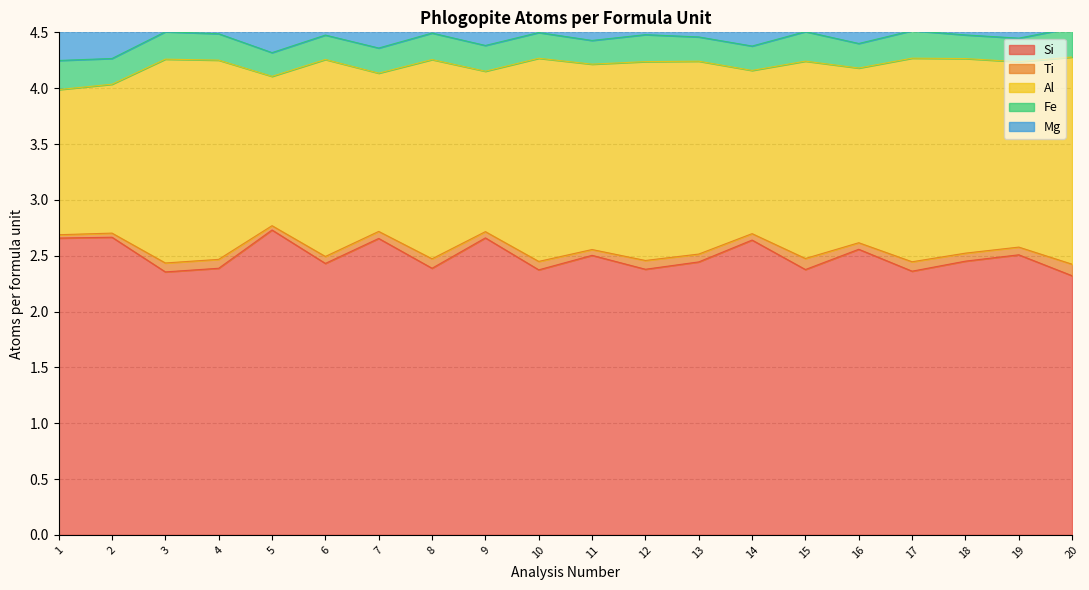

True or false: Al and Si intersect in this chart.

False